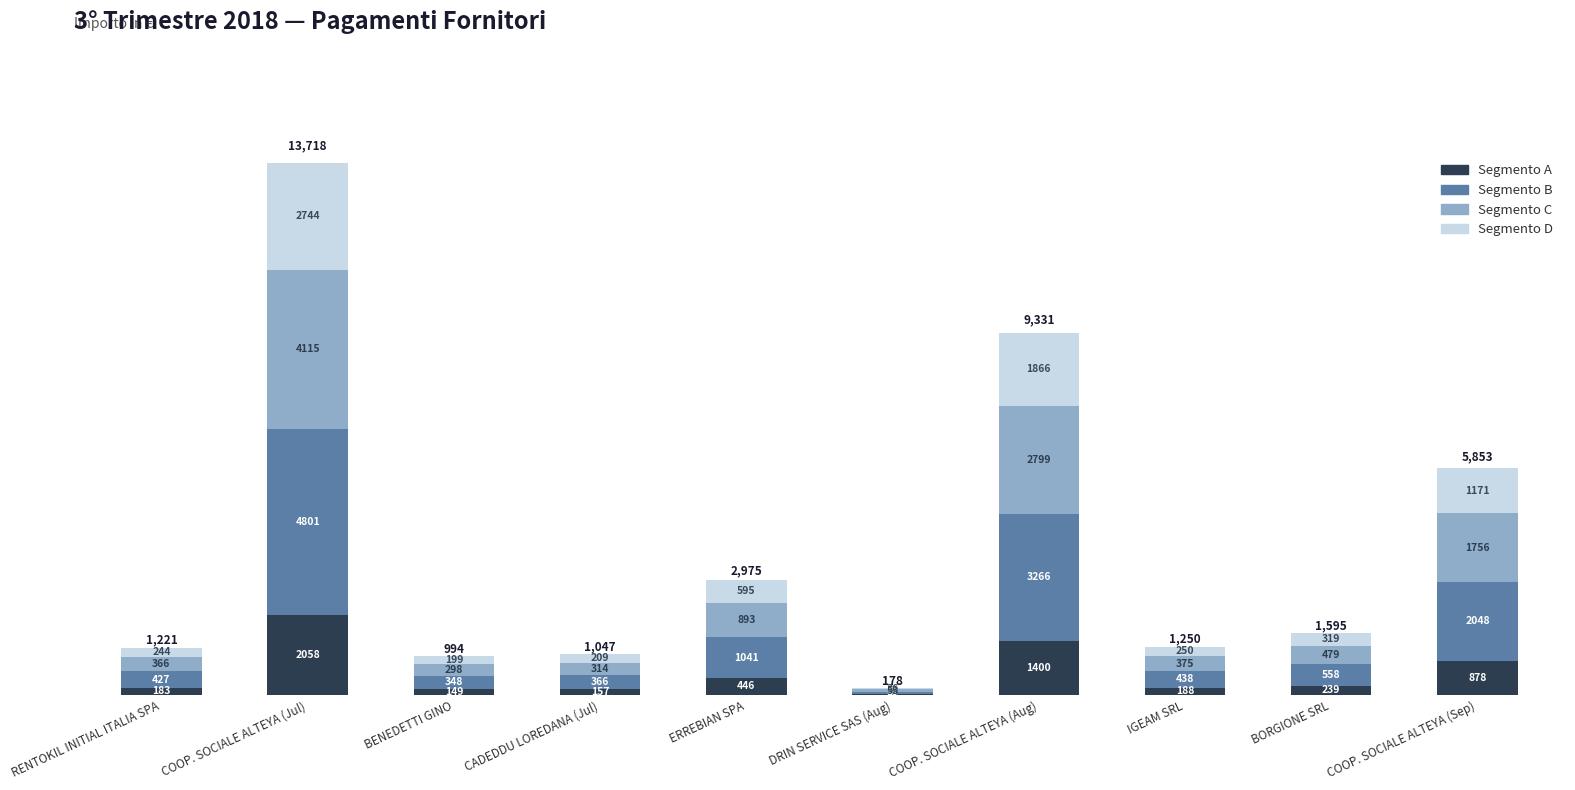

What is the approximate value of Segmento A at RENTOKIL INITIAL ITALIA SPA?

183.1